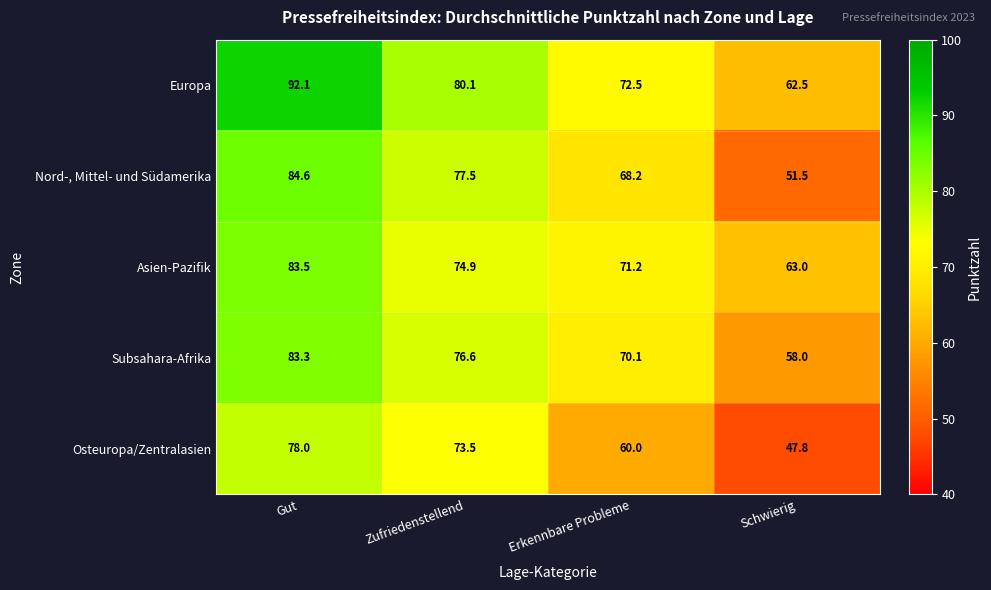

What is the difference between the highest and lowest values at Gut?

14.1